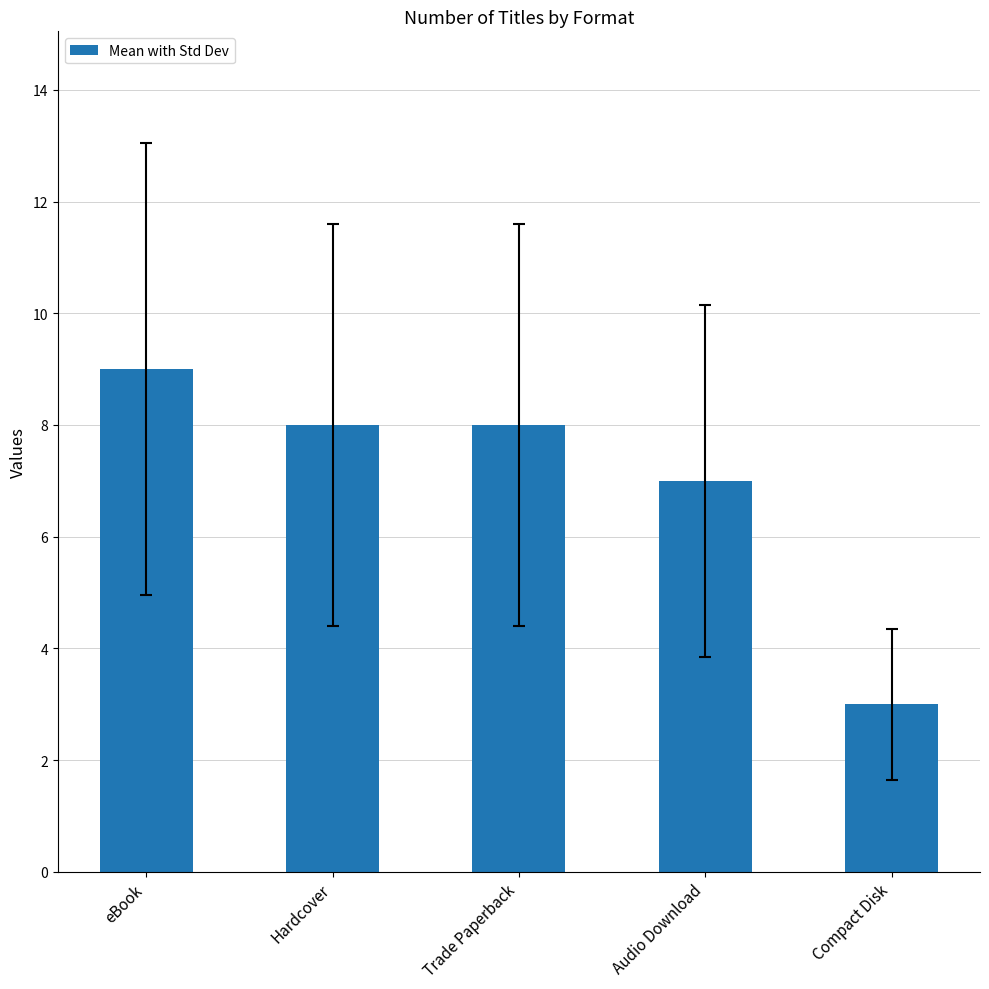

Approximately how many times larger is the value at eBook compared to Trade Paperback?

1.1